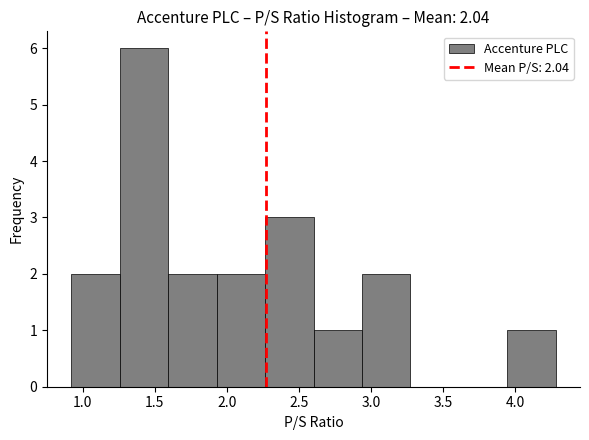

How tall is the bar that spans 2.25 to 2.60 on the x-axis? Neither the bar edges nor the heights are printed on the chart, so give them approximately, as read against the axes.

3